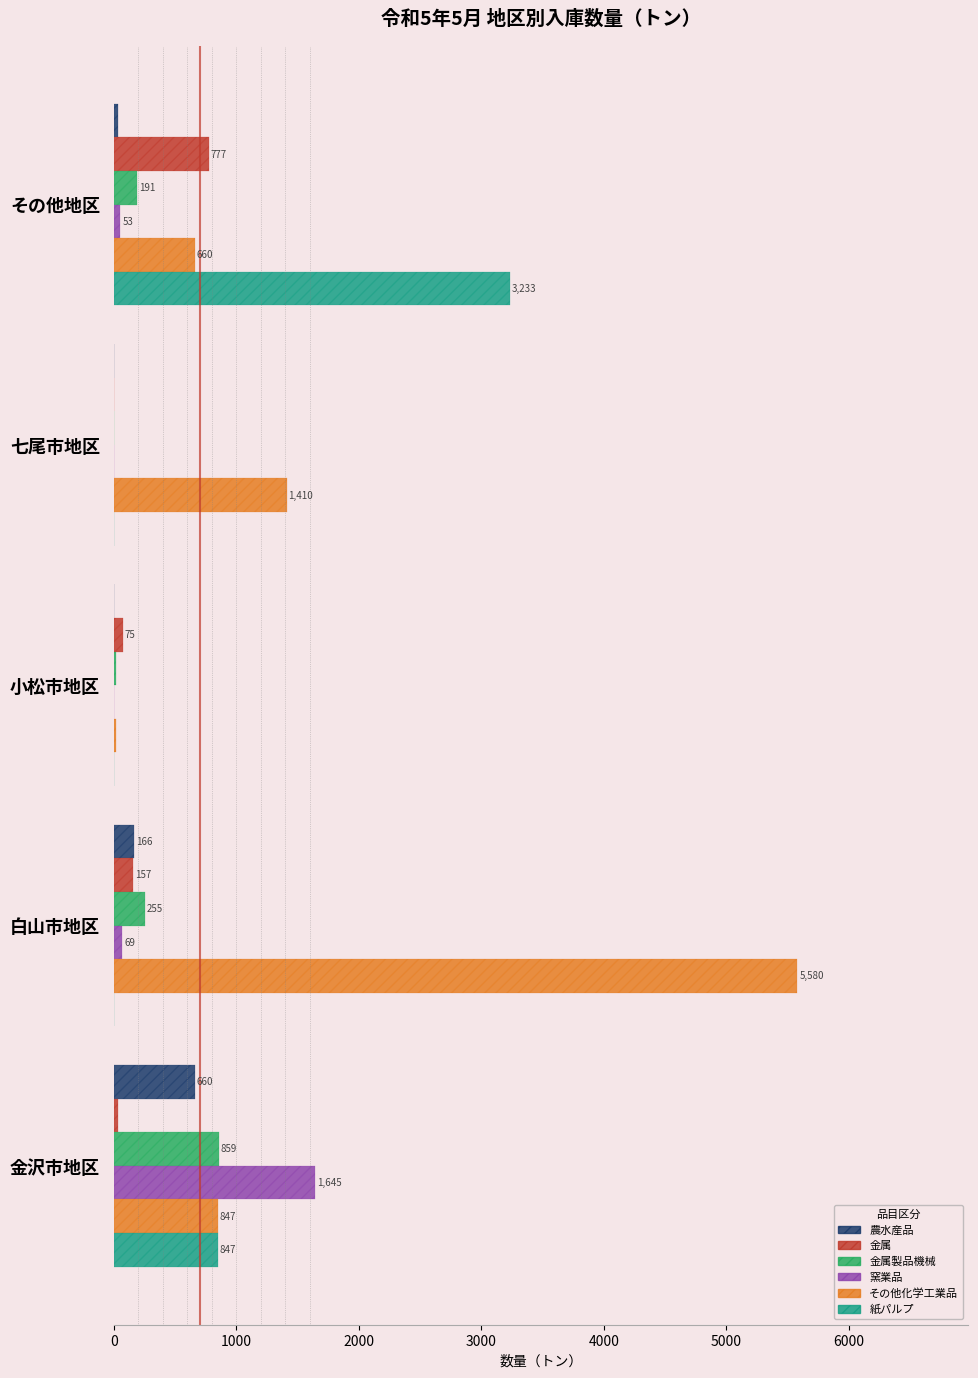

What is the maximum value shown in the chart?

5580.0